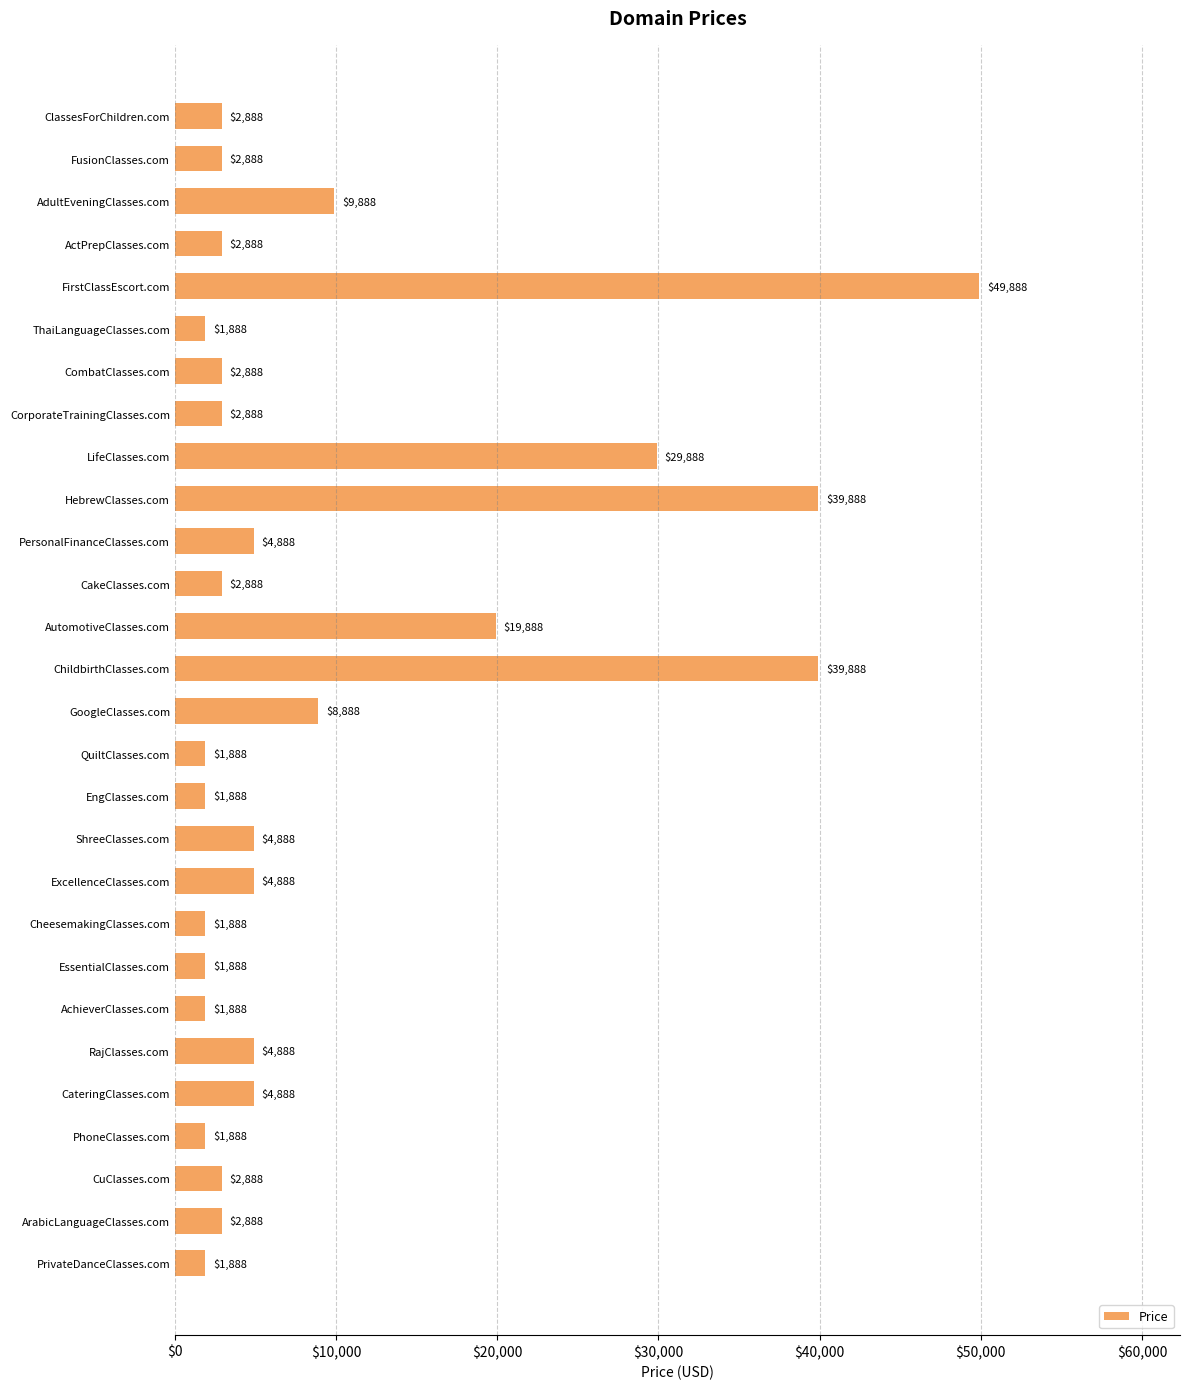

What is the ratio of the value at PhoneClasses.com to the value at EngClasses.com?

1.0